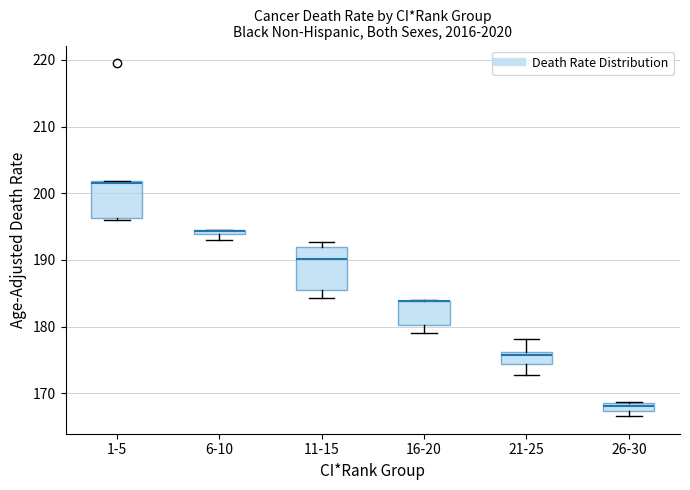

Where is the upper edge of the box for 16-20 on the y-axis? The values are not printed on the chart, so give them approximately, as read against the axis.

184